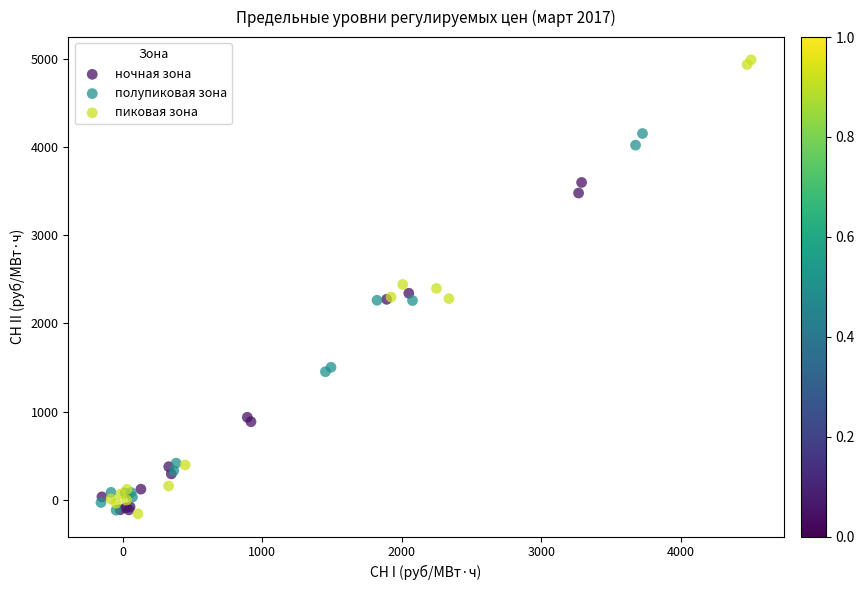

Which series has the widest spread of Y values?

пиковая зона